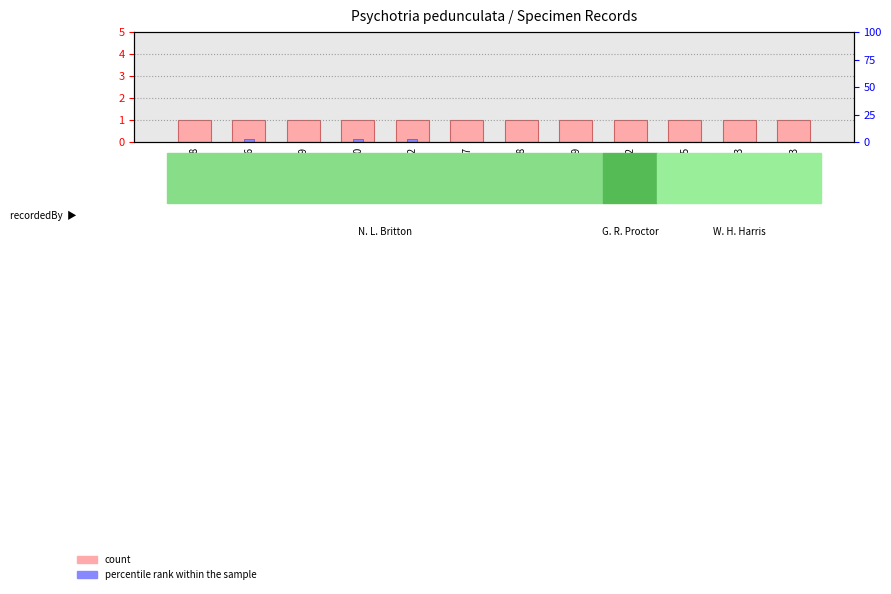

Rank the series by their maximum value, from lowest to highest.

percentile rank within the sample, count